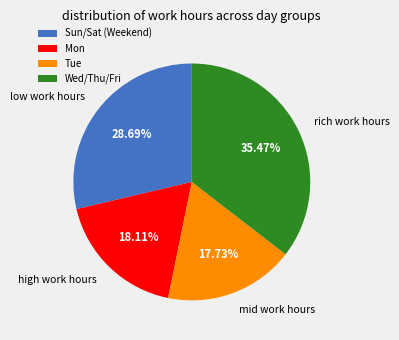

Which has a higher value, Tue or Wed/Thu/Fri?

Wed/Thu/Fri